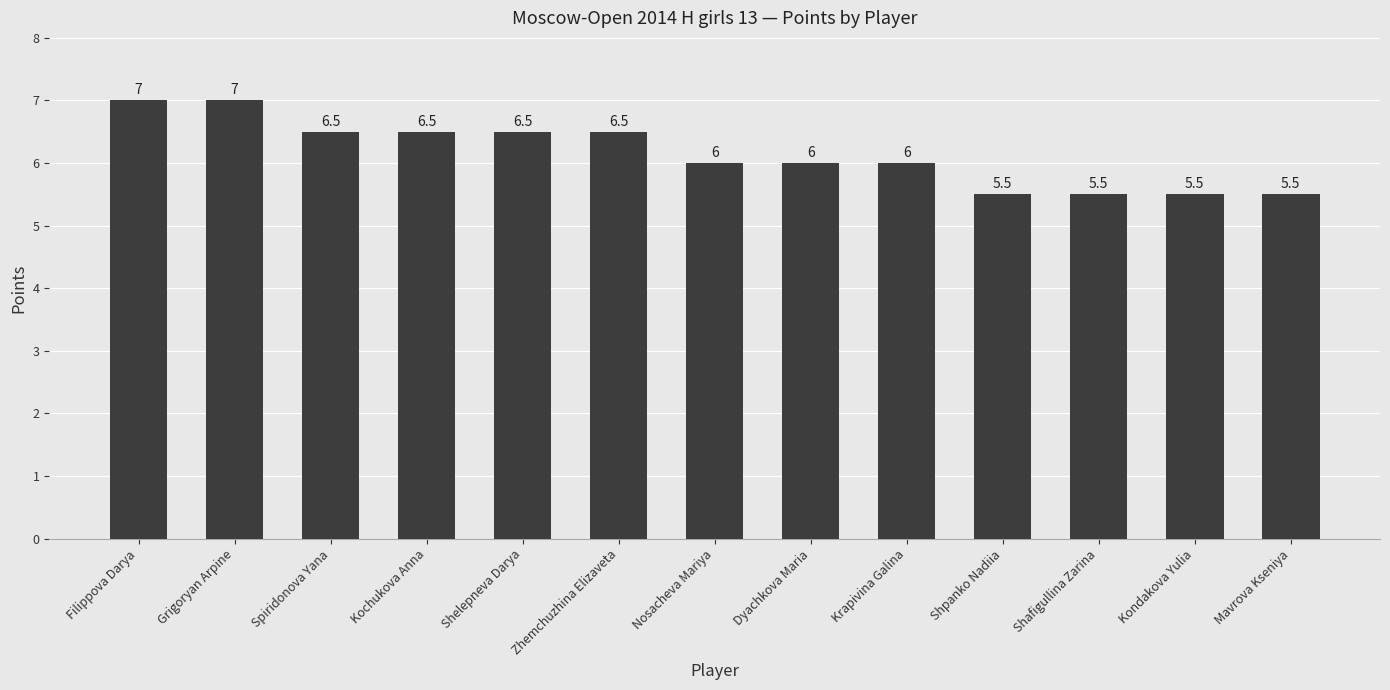

Which has a higher value, Dyachkova Maria or Shelepneva Darya?

Shelepneva Darya